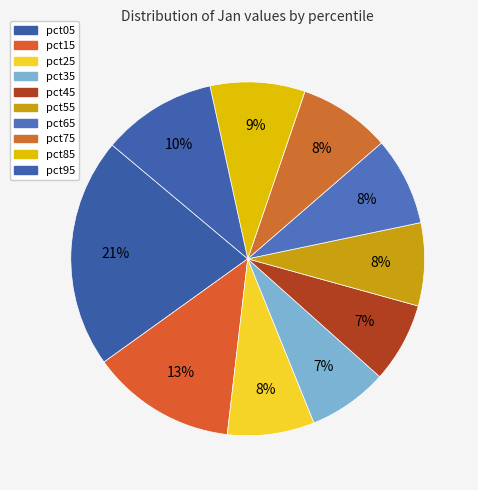

Between pct25 and pct35, which is larger?

pct25